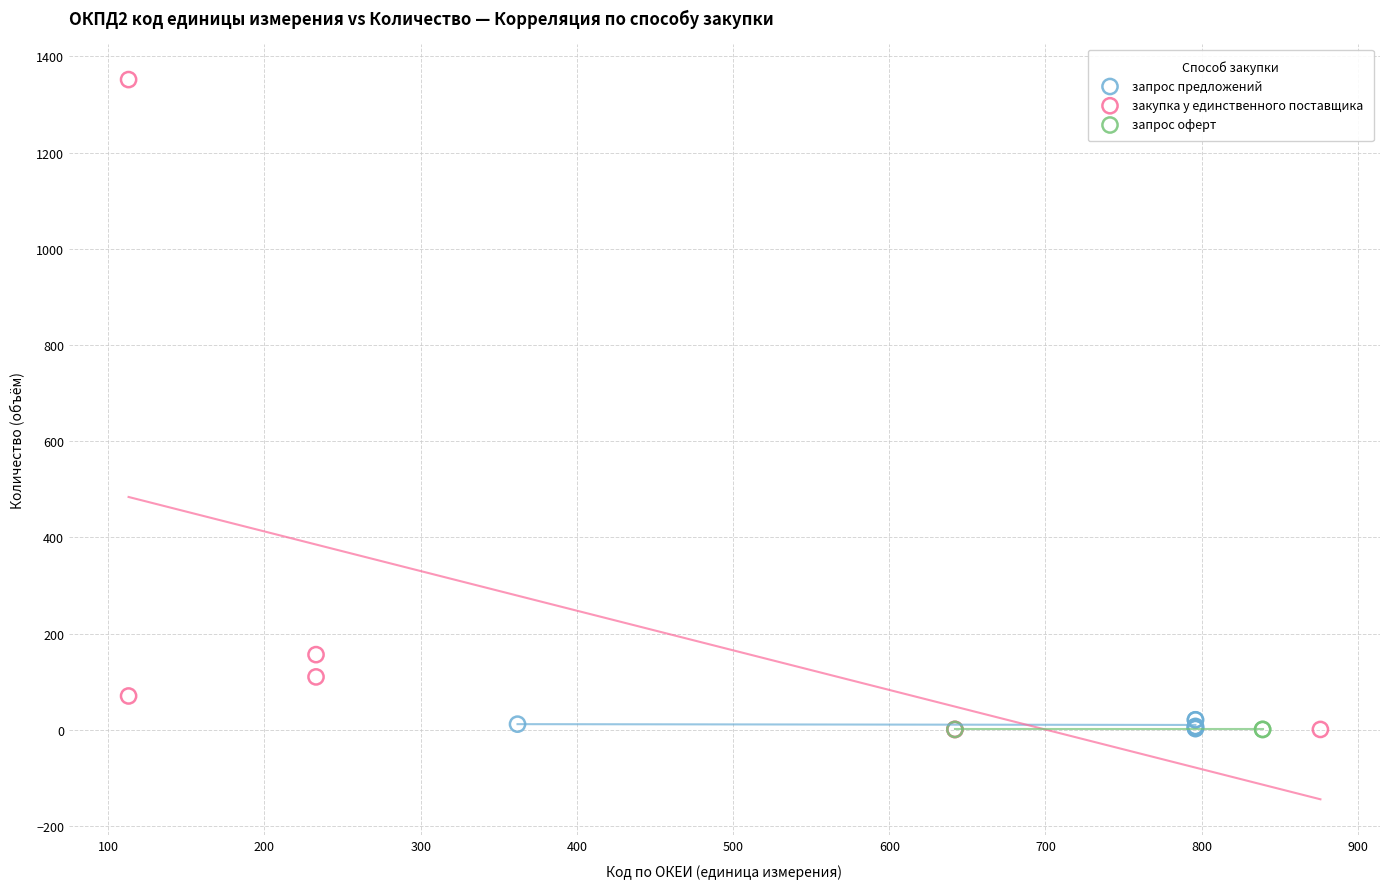

Which series reaches the maximum Y coordinate?

закупка у единственного поставщика